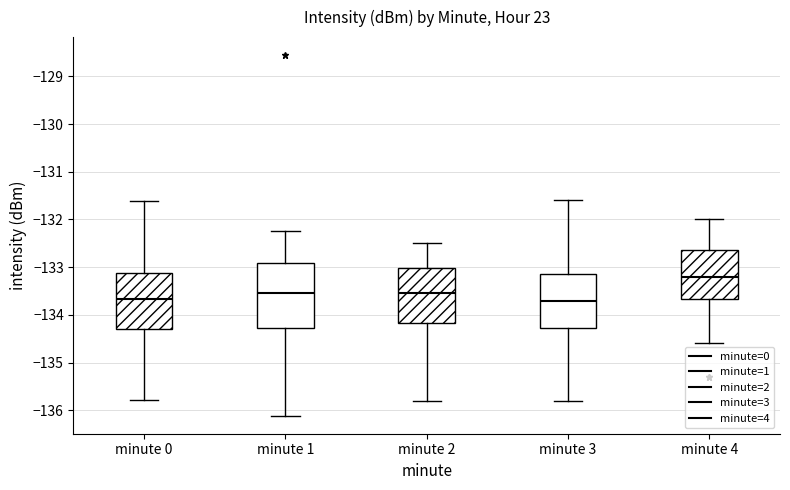

Comparing the boxes themselves (not the whiskers), which one is the tallest?

minute 1